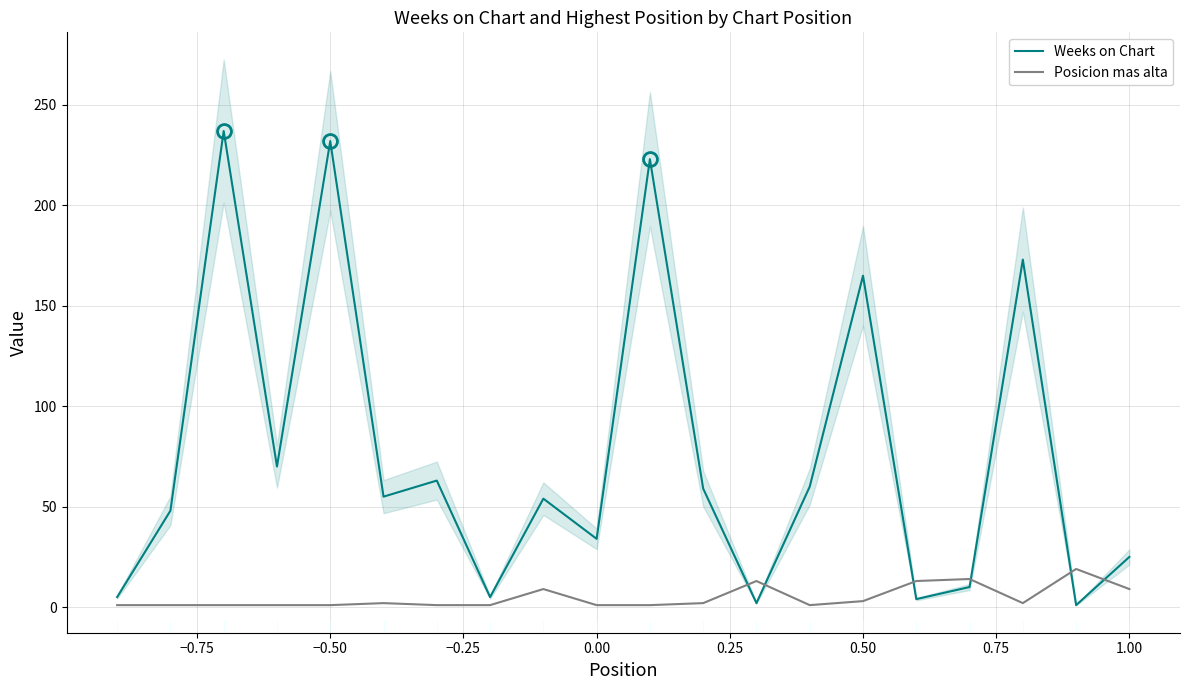

True or false: Posicion mas alta and Weeks on Chart cross at least once.

True